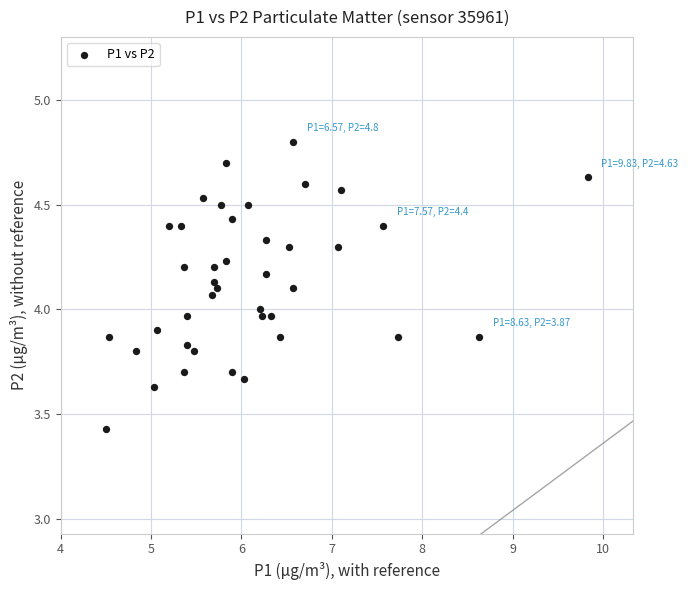

What is the range of Y values (max minus min)?

1.4